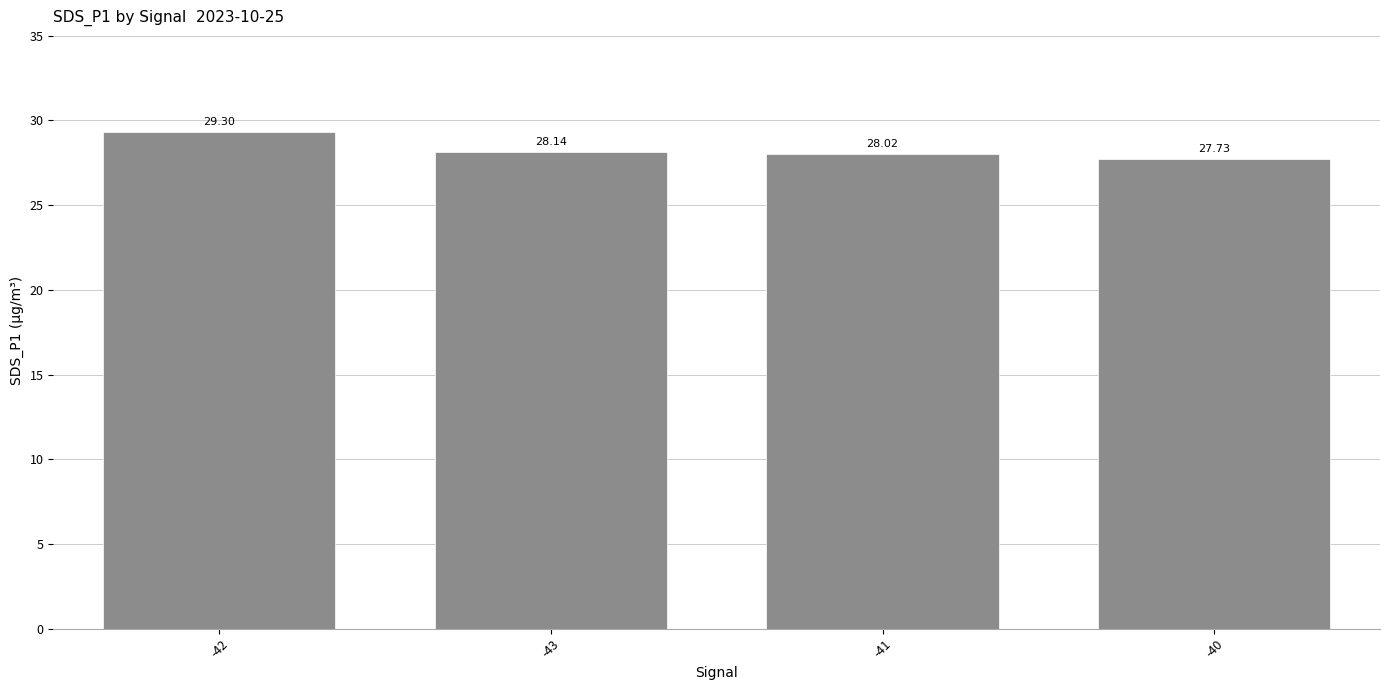

What is the label of the 4th bar from the right?

-42